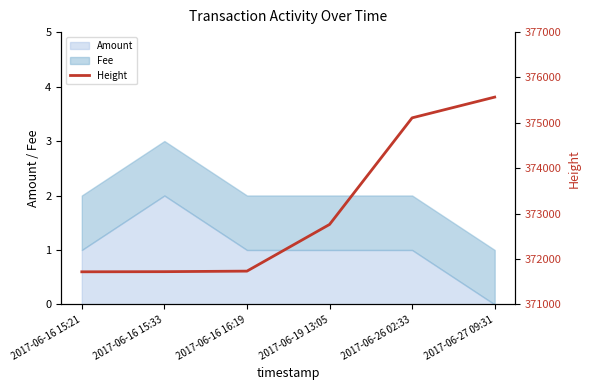

What is the ratio of the value at 2017-06-16 16:19 to the value at 2017-06-27 09:31?

1.0